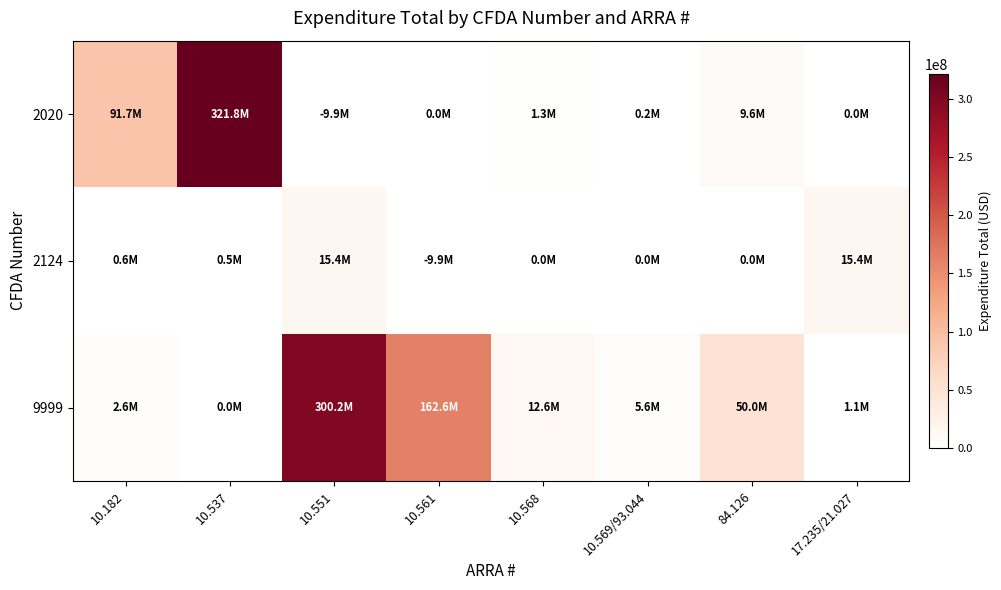

At 17.235/21.027, list the series in order from smallest to largest.

2020, 9999, 2124